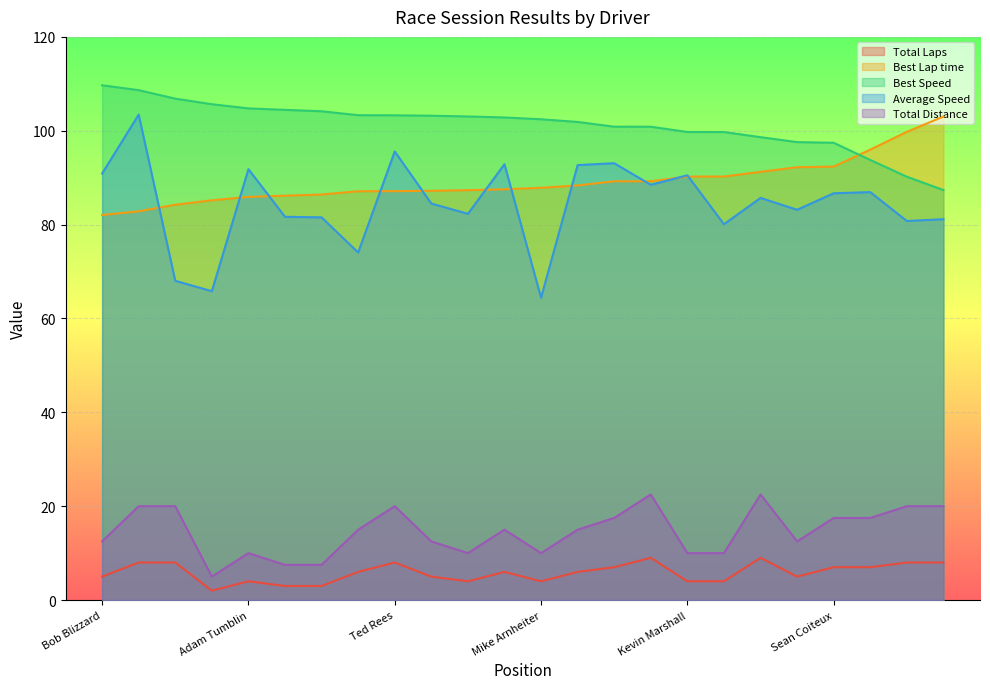

What is the label of the 11th point from the left?

Kevin Culver